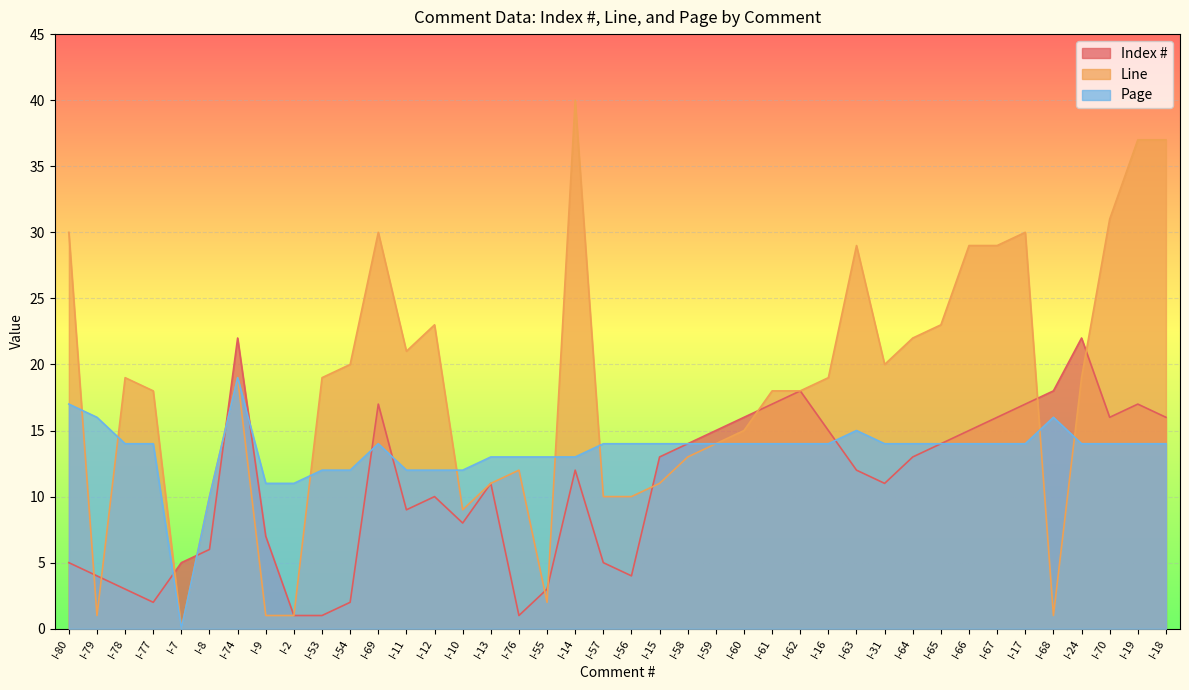

What are all the series names shown in the legend?

Index #, Line, Page